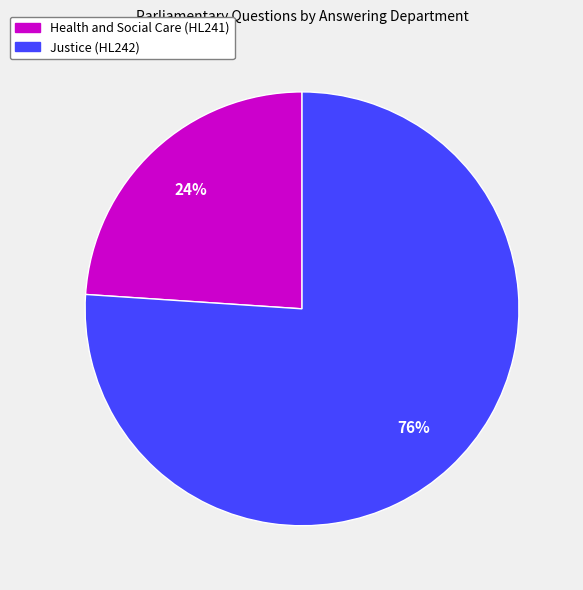

Is the sum of Justice (HL242) and Health and Social Care (HL241) greater than half?

Yes